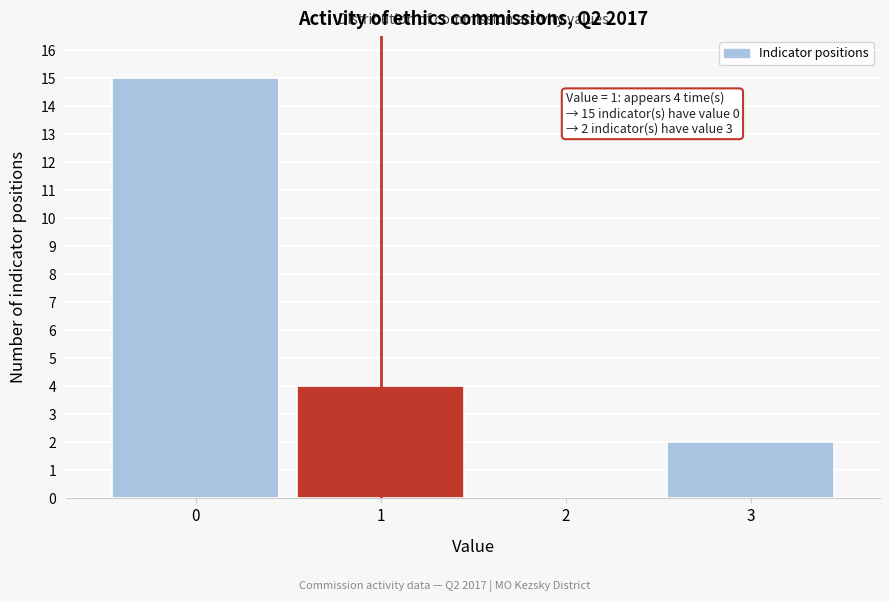

Reading left to right, what are all the values shown in this chart?

0=15	1=4	2=0	3=2